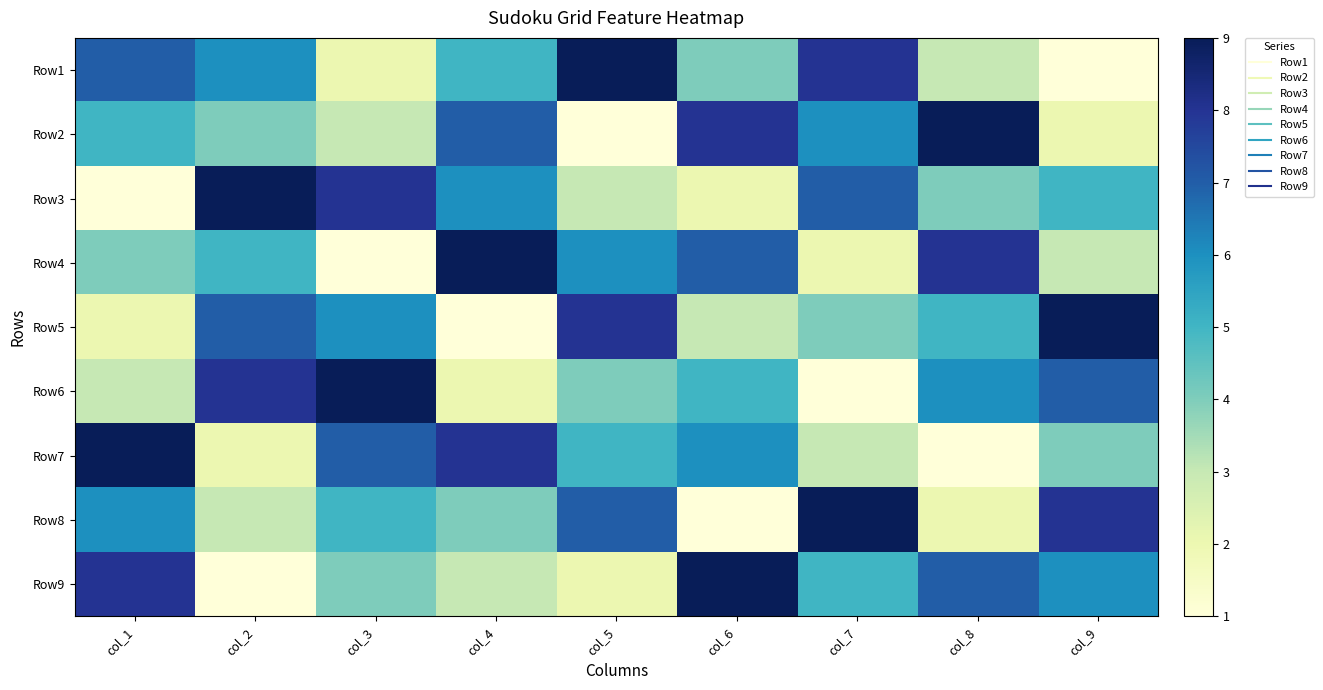

Reading left to right, what are all the values shown in this chart?

Row1: col_1=7	col_2=6	col_3=2	col_4=5	col_5=9	col_6=4	col_7=8	col_8=3	col_9=1
Row2: col_1=5	col_2=4	col_3=3	col_4=7	col_5=1	col_6=8	col_7=6	col_8=9	col_9=2
Row3: col_1=1	col_2=9	col_3=8	col_4=6	col_5=3	col_6=2	col_7=7	col_8=4	col_9=5
Row4: col_1=4	col_2=5	col_3=1	col_4=9	col_5=6	col_6=7	col_7=2	col_8=8	col_9=3
Row5: col_1=2	col_2=7	col_3=6	col_4=1	col_5=8	col_6=3	col_7=4	col_8=5	col_9=9
Row6: col_1=3	col_2=8	col_3=9	col_4=2	col_5=4	col_6=5	col_7=1	col_8=6	col_9=7
Row7: col_1=9	col_2=2	col_3=7	col_4=8	col_5=5	col_6=6	col_7=3	col_8=1	col_9=4
Row8: col_1=6	col_2=3	col_3=5	col_4=4	col_5=7	col_6=1	col_7=9	col_8=2	col_9=8
Row9: col_1=8	col_2=1	col_3=4	col_4=3	col_5=2	col_6=9	col_7=5	col_8=7	col_9=6